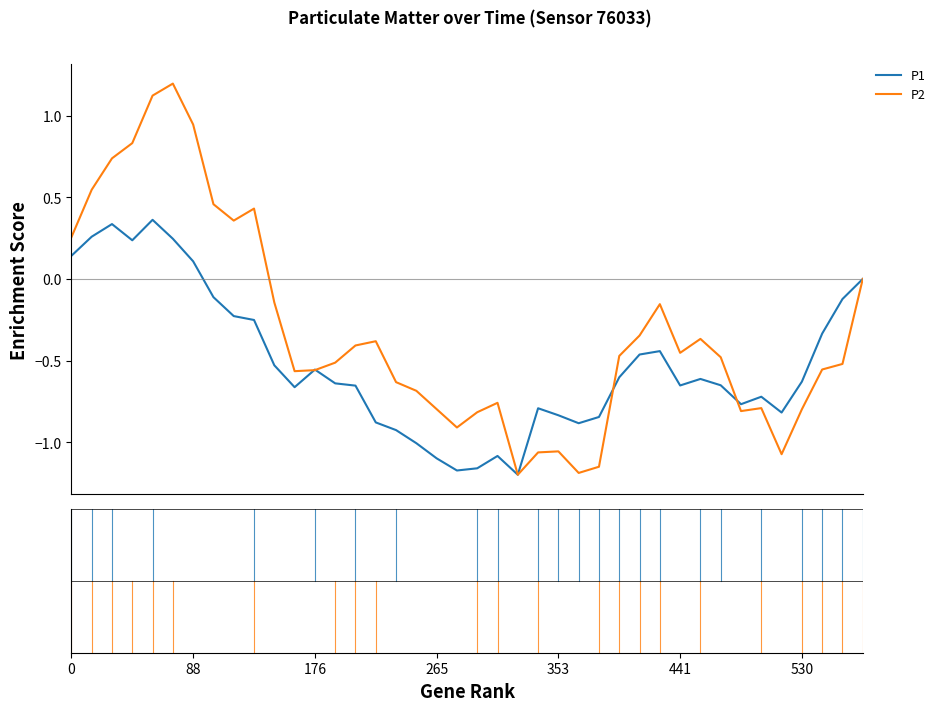

Rank the series by their average value, from lowest to highest.

P1, P2